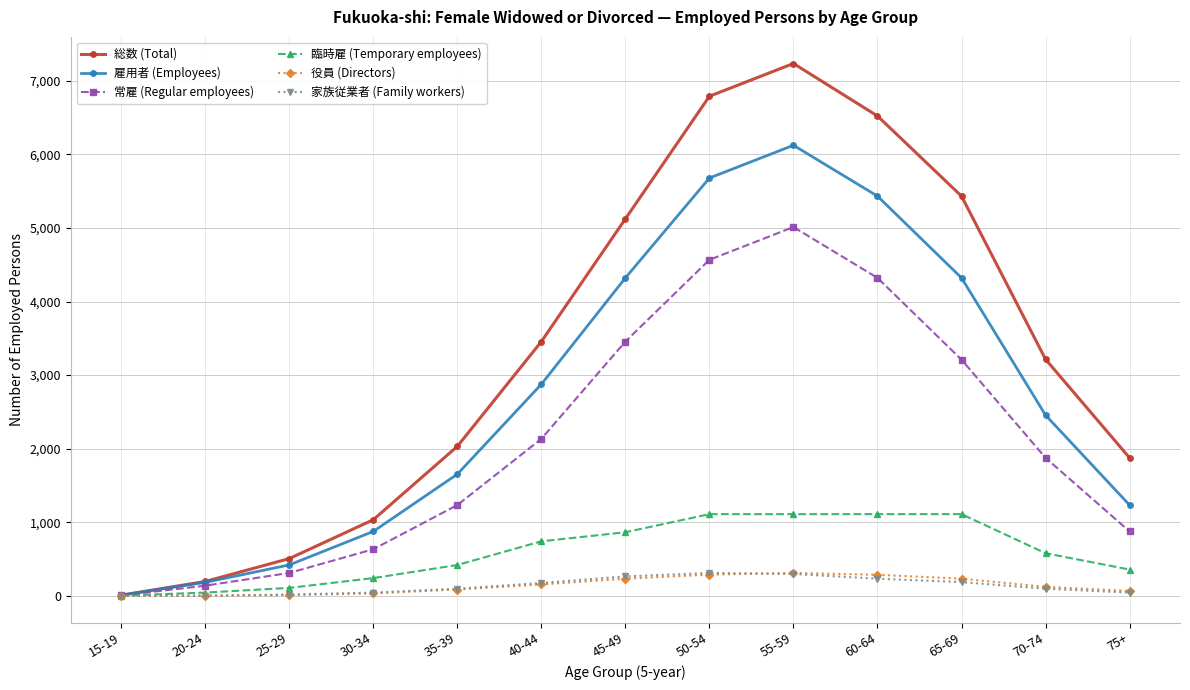

Where is the first local maximum for 常雇 (Regular employees)?

55-59